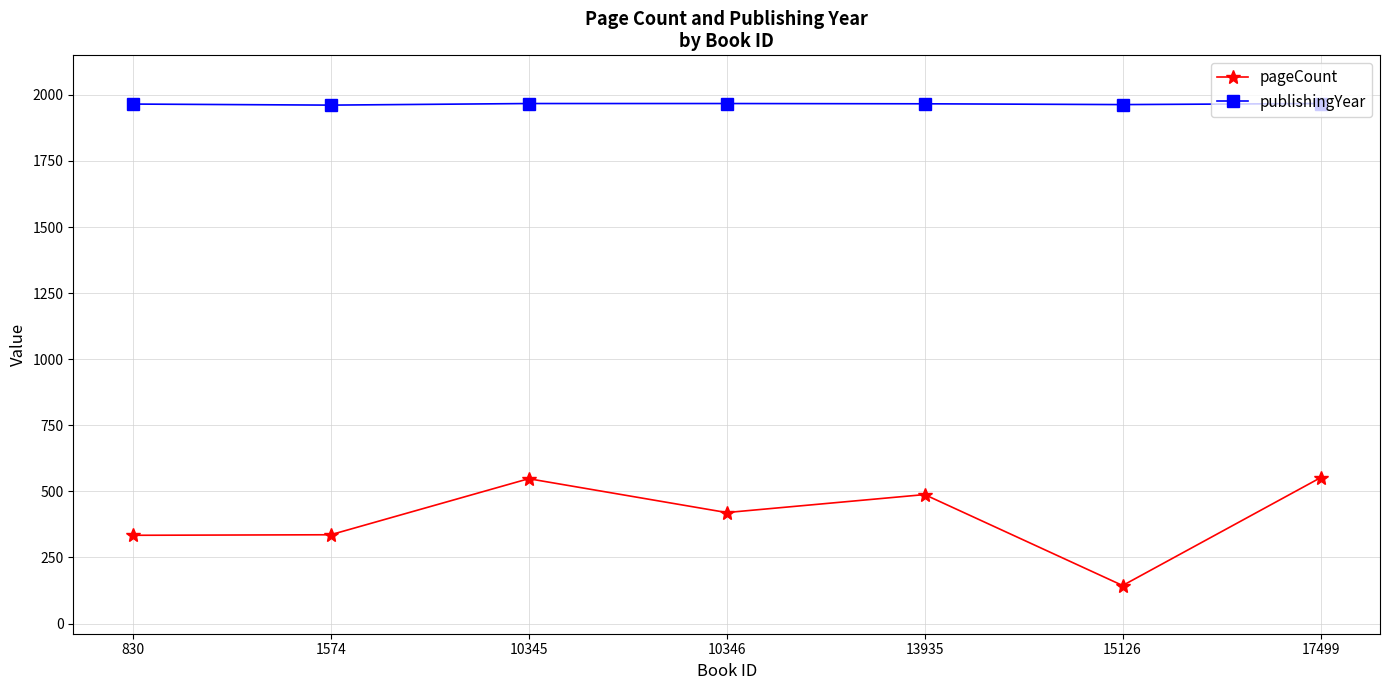

What is the total value across all series at 17499?

2519